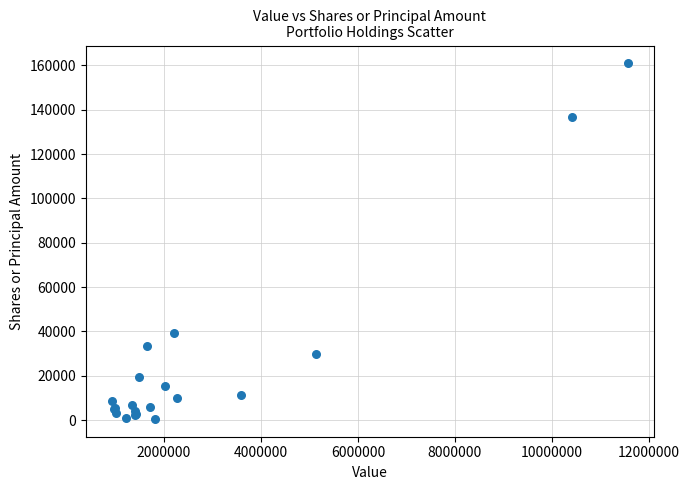

What Y value in the scatter plot is closest to 80736?

39317